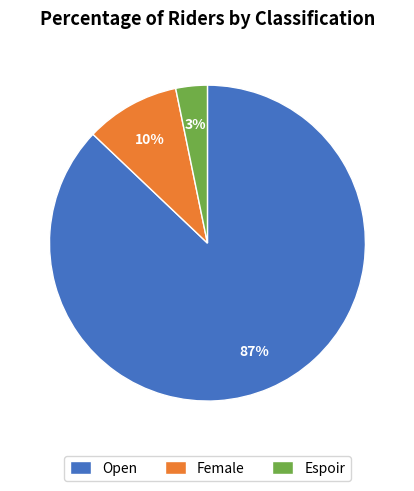

To the nearest percent, what percentage of the pie is Espoir?

3%